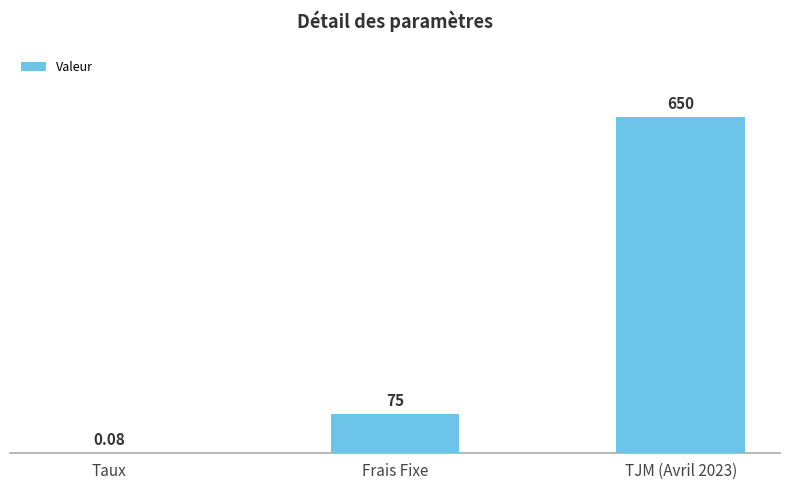

Between TJM (Avril 2023) and Frais Fixe, which is larger?

TJM (Avril 2023)